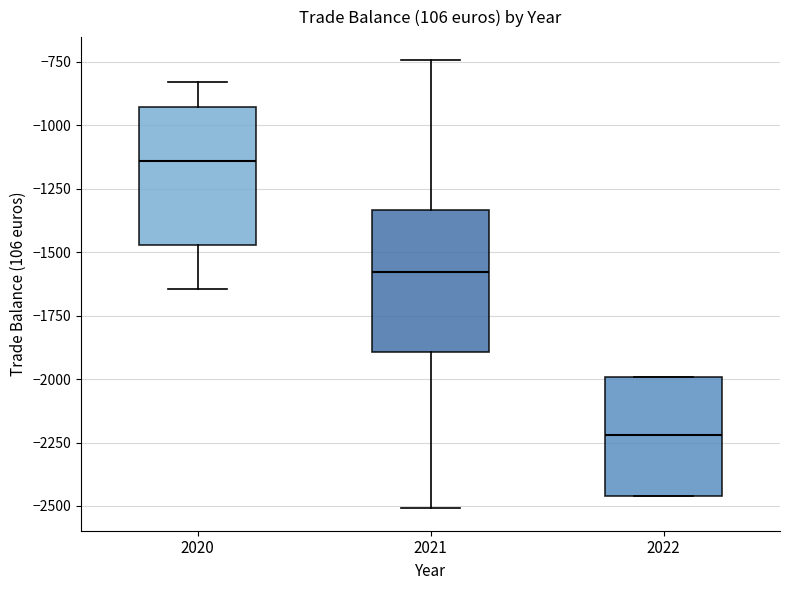

Reading left to right, transcribe this box plot: for each box, give where its median line is, the range the box spans, and where its two whiskers end, as read against the y-axis. The values are not printed on the chart, so give them approximately, as read against the axis.

2020: median -1150, box -1450 to -950, whiskers -1650 to -850
2021: median -1600, box -1900 to -1350, whiskers -2500 to -750
2022: median -2200, box -2450 to -2000, whiskers -2450 to -2000